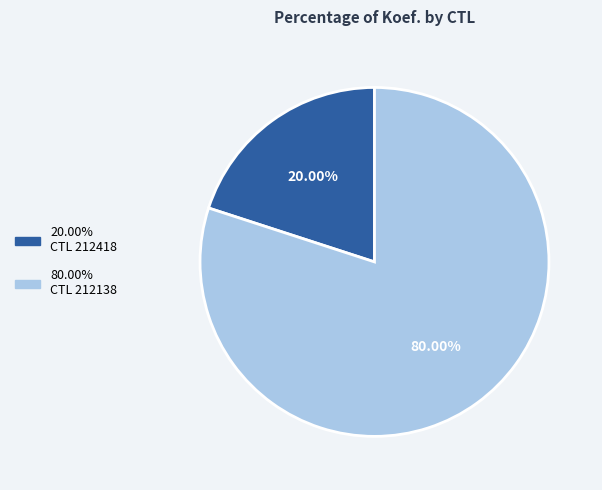

Count the number of slices in the pie.

2